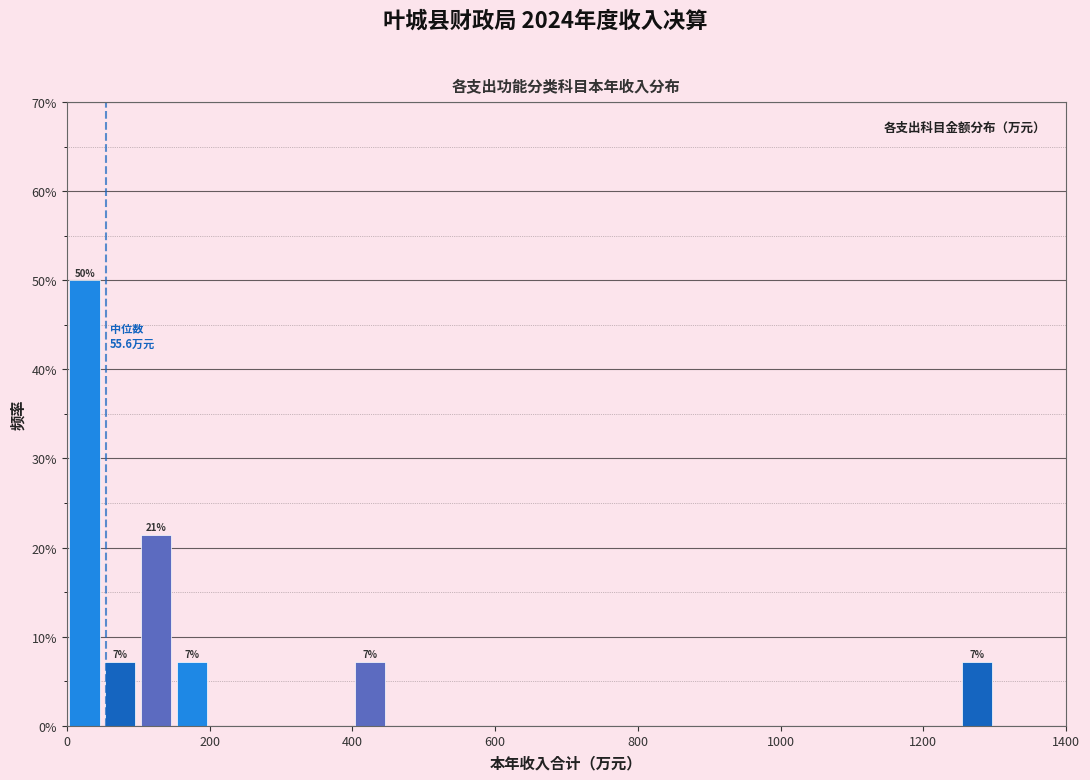

Around what value on the x-axis is the tallest bar? Give the approximate position of its centre, as read against the axis.

20